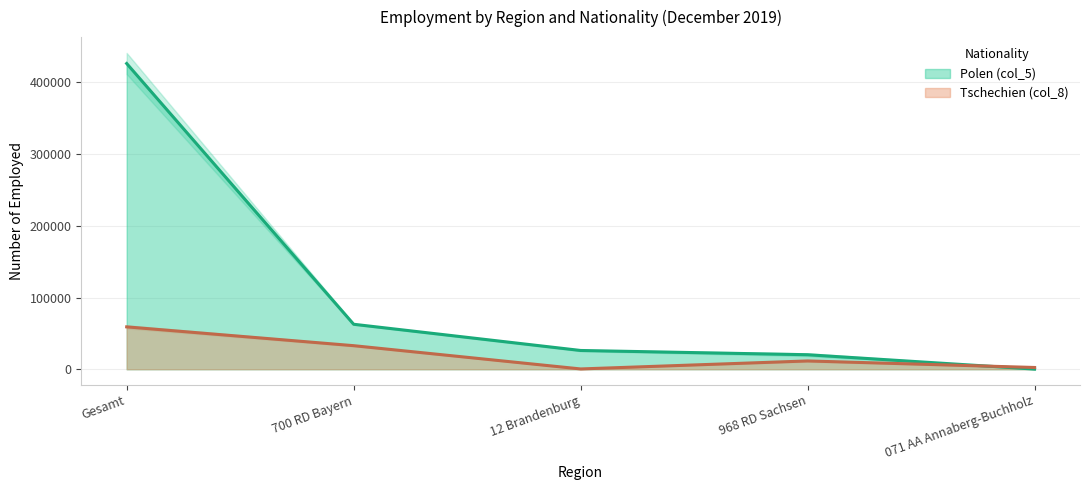

At which category does Tschechien (col_8) reach its first local valley?

12 Brandenburg